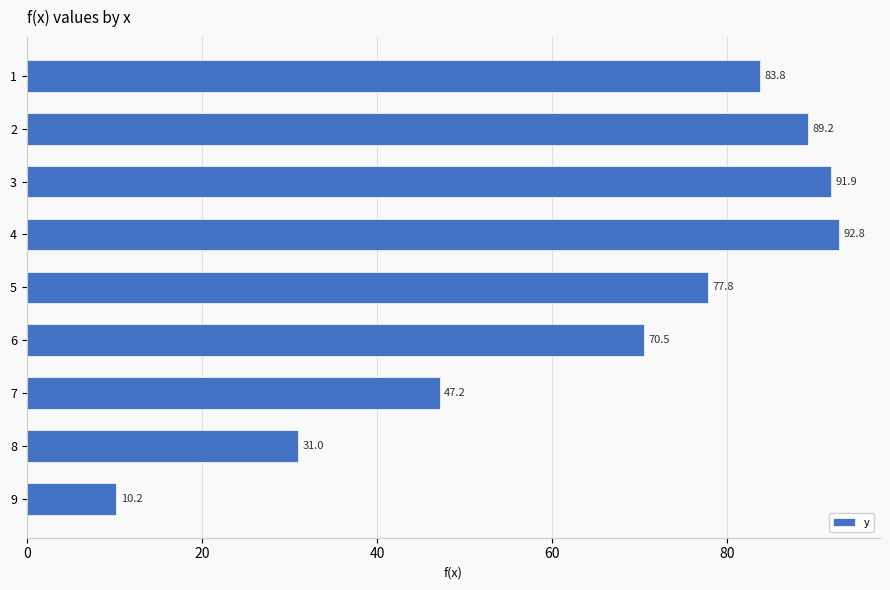

What is the difference between the maximum and minimum values?

82.6